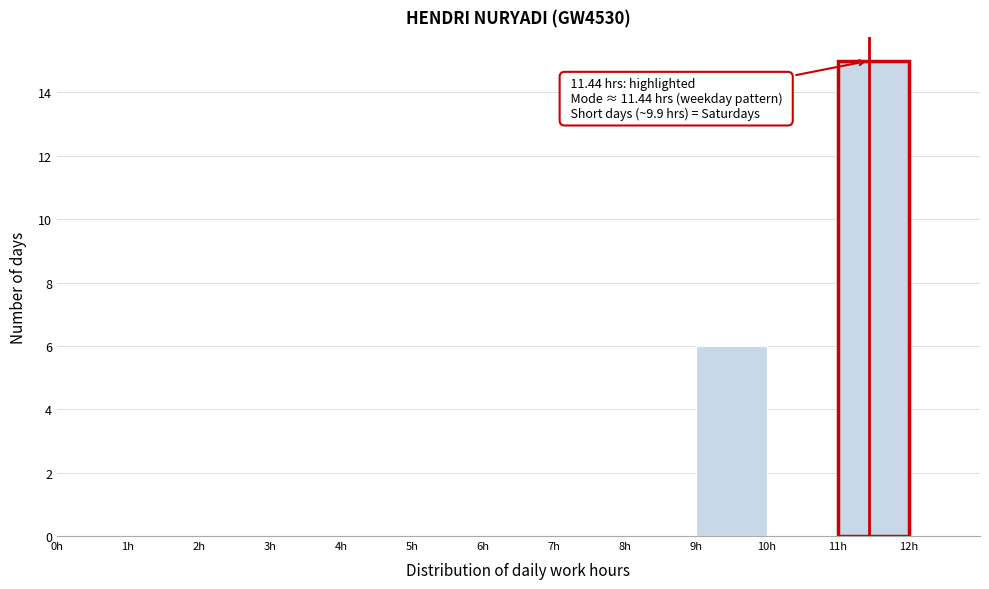

Which range on the x-axis has the tallest bar?

11 to 12